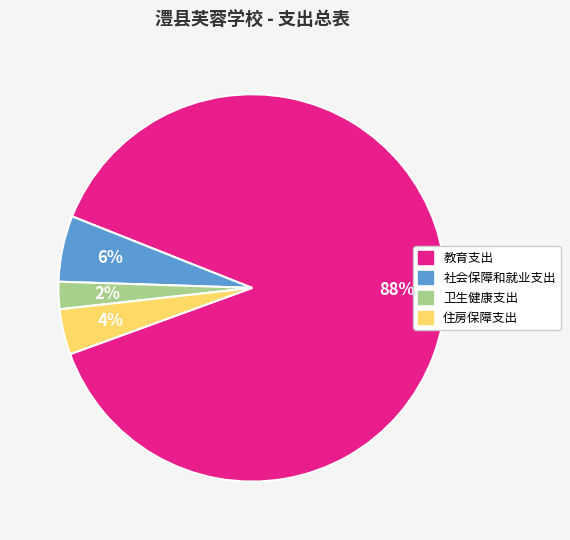

To the nearest percent, what is the difference between the largest and smallest slice percentages?

86%